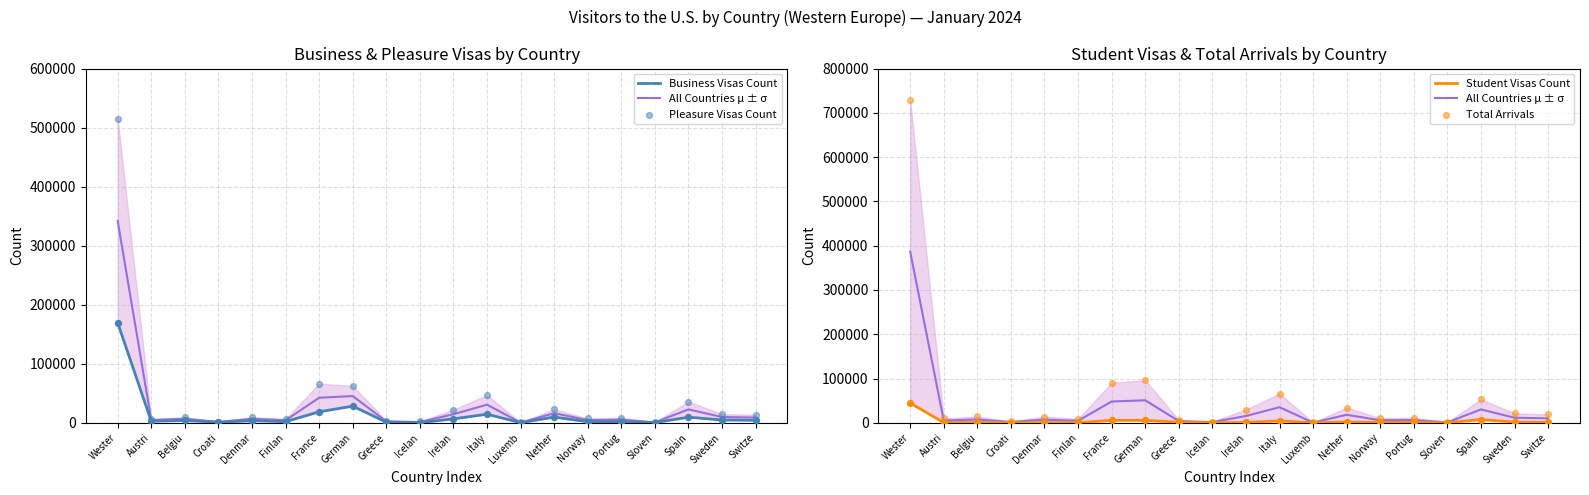

Is the value of Business Visas Count at Croati greater than the value of All Countries μ ± σ at Irelan?

No